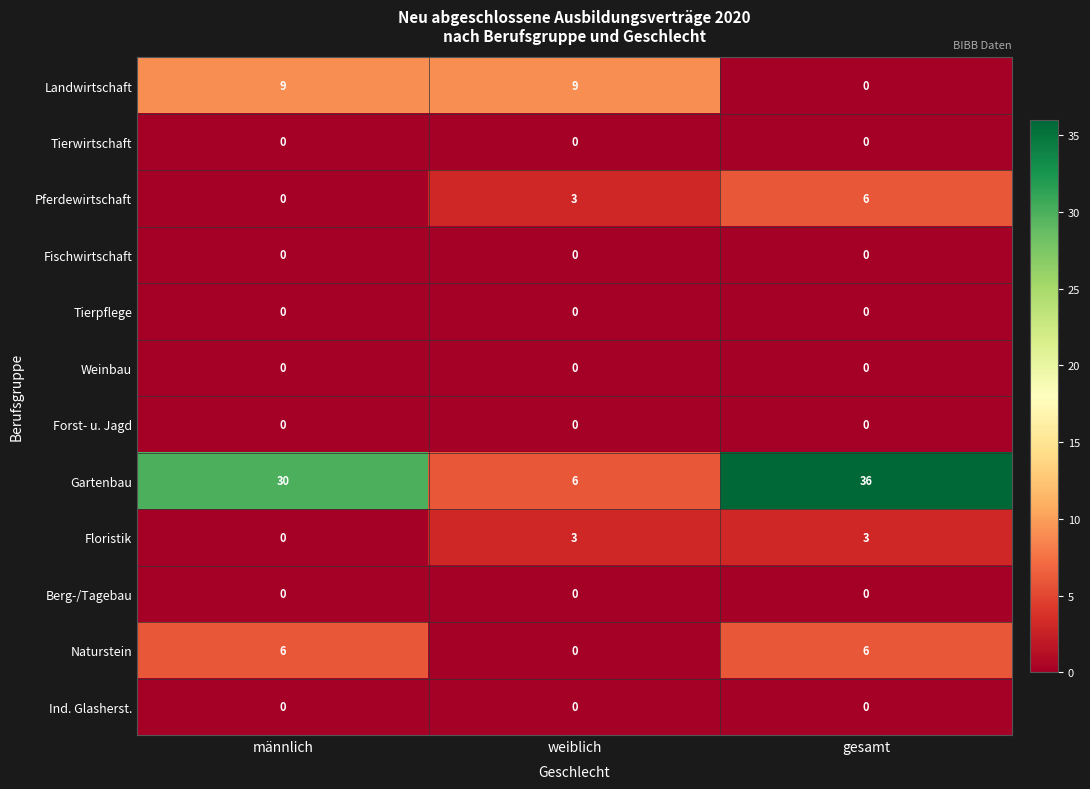

At which category is the sum across all series the highest?

gesamt